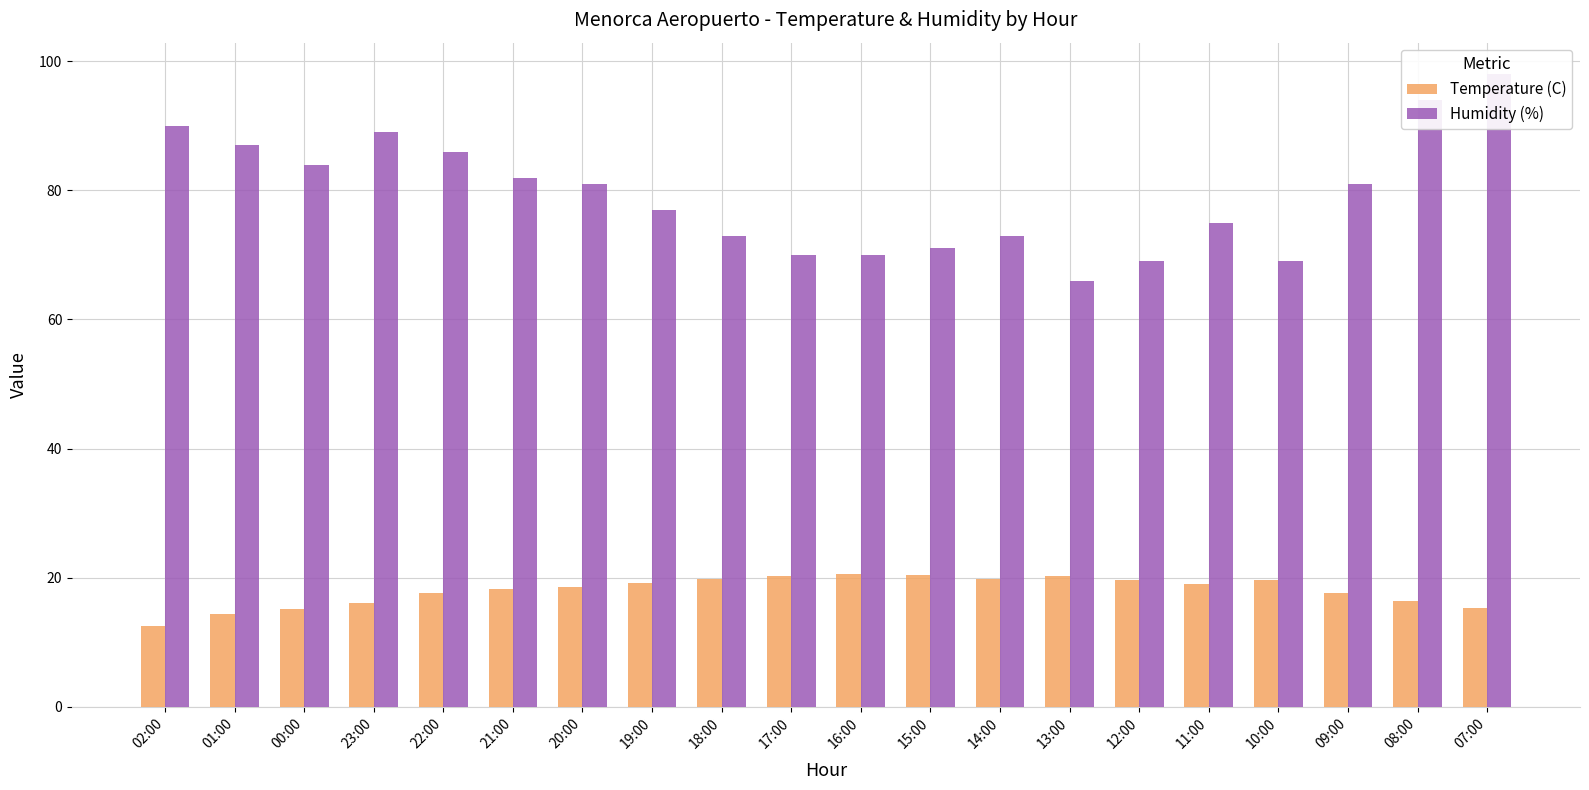

What is the sum of all Temperature (C) values?

359.9